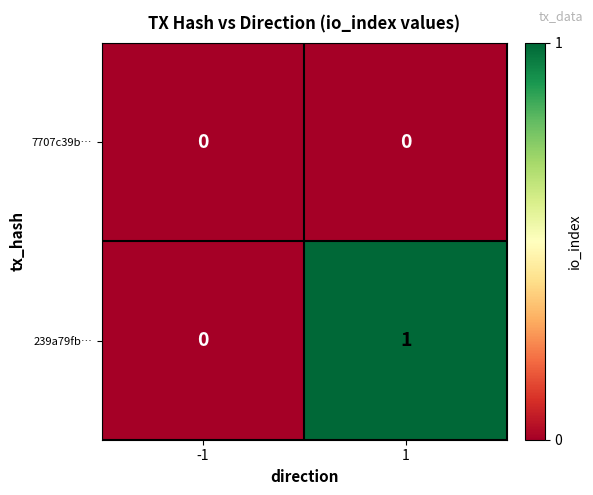

List the series in order of their overall mean, highest first.

239a79fb…, 7707c39b…